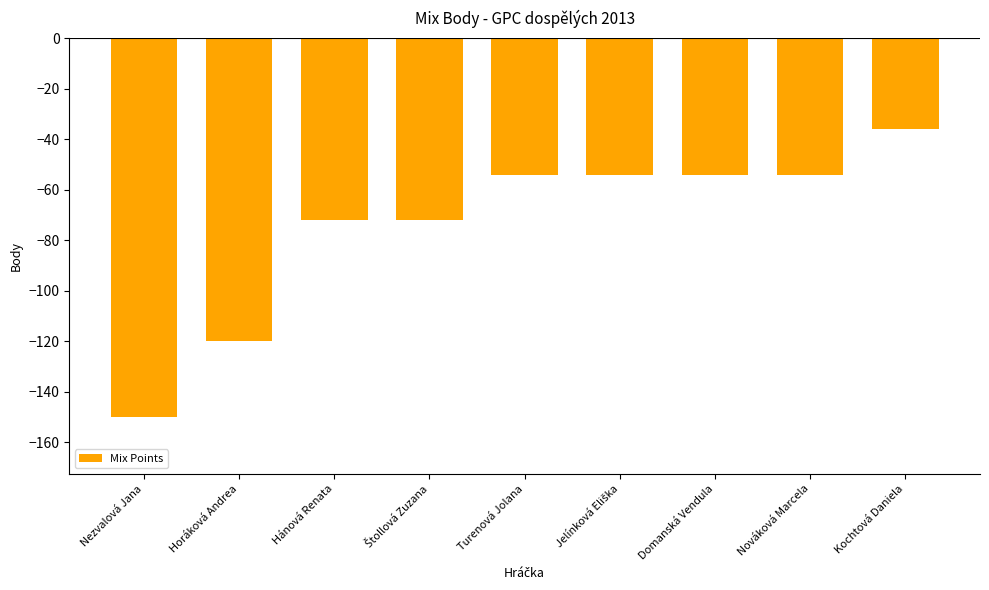

The chart shows a value of -150 at Nezvalová Jana. True or false?

True